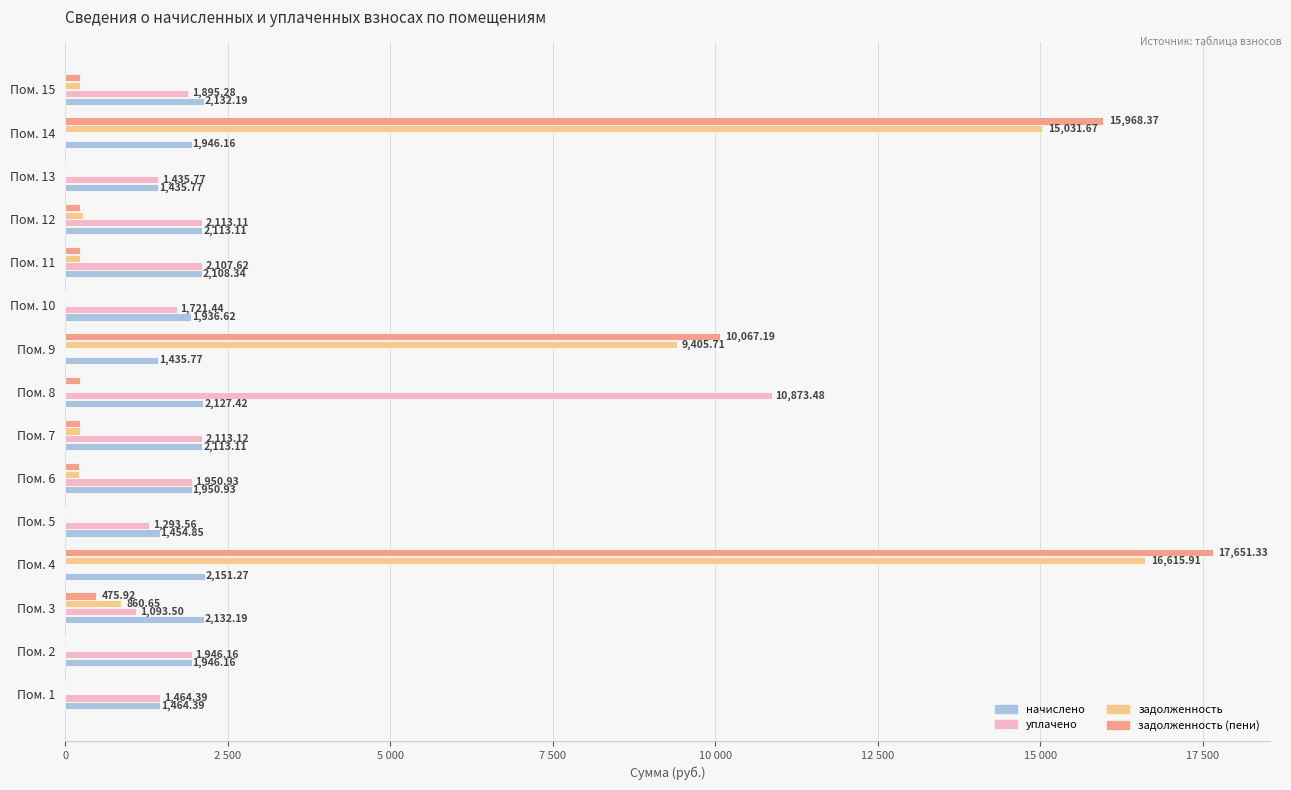

At which category is the sum across all series the highest?

Пом. 4